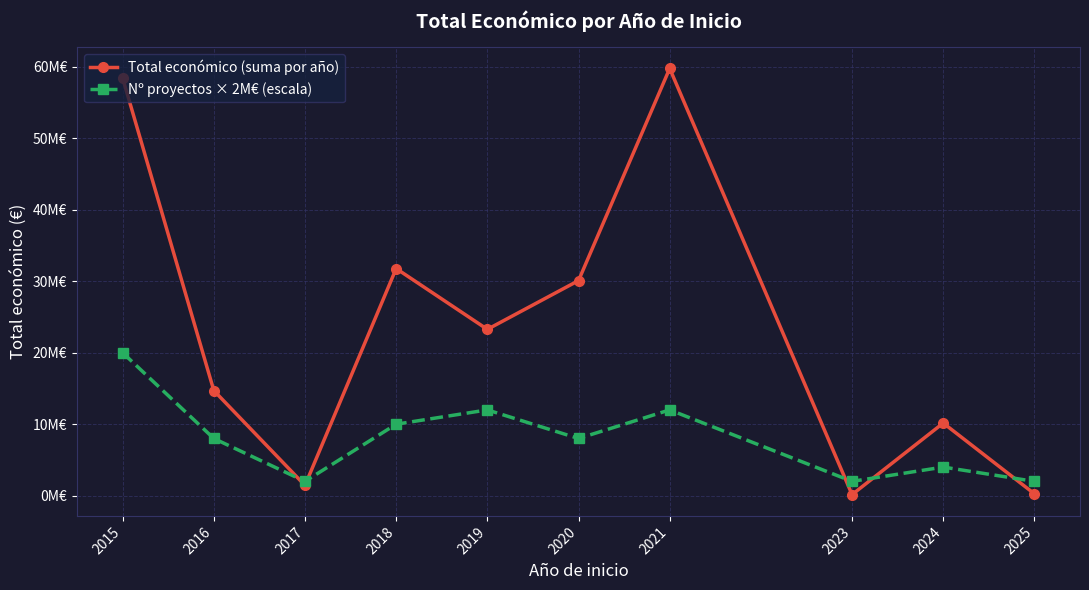

Is this an area chart (filled region under the line)?

No